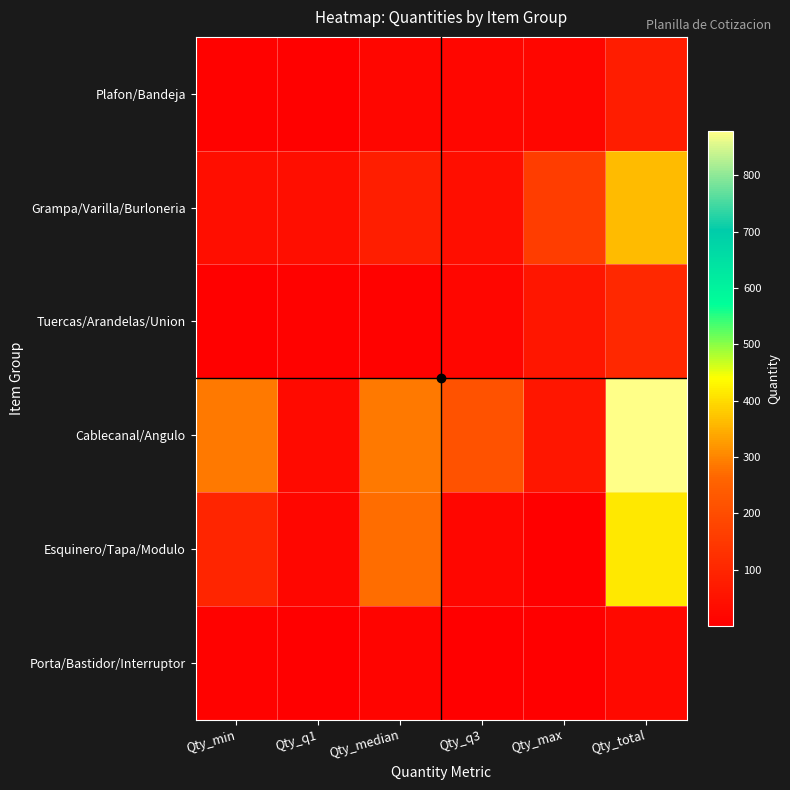

How many series are shown in this chart?

6